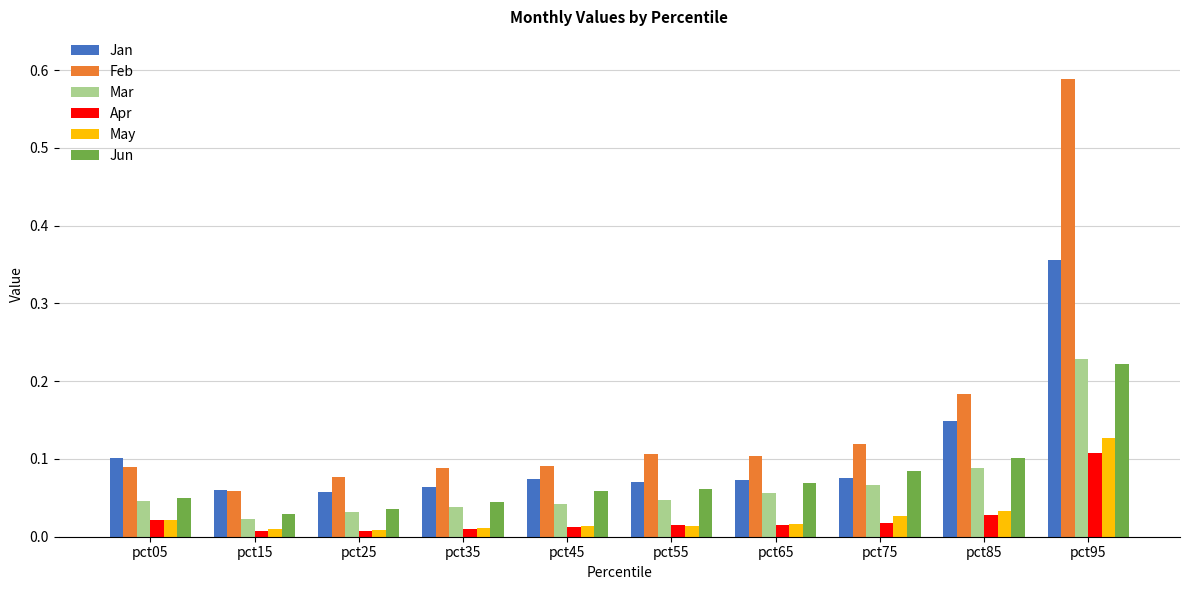

Which category has the highest value across all series?

pct95